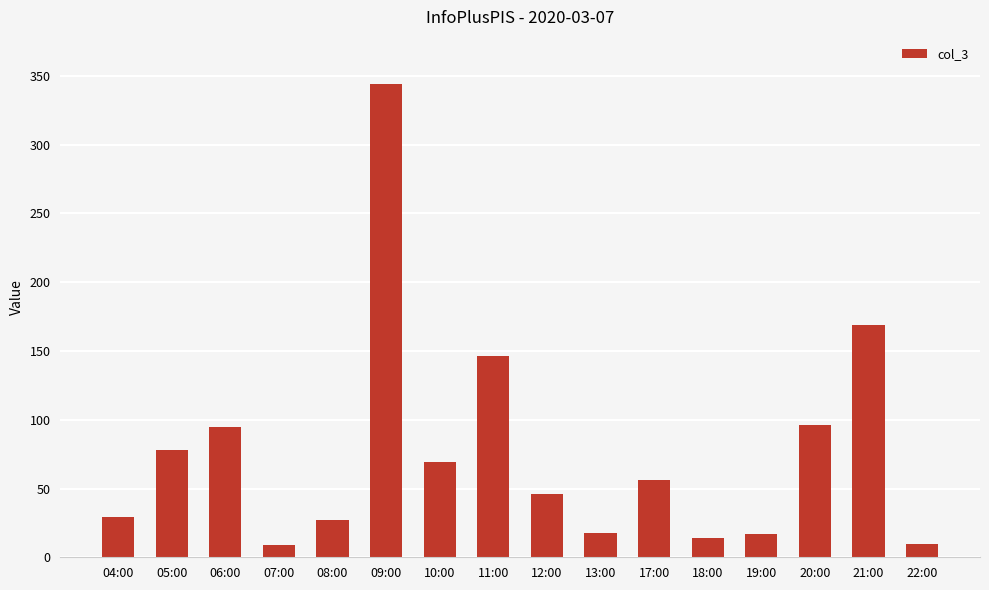

The value at 07:00 is 9. True or false?

True